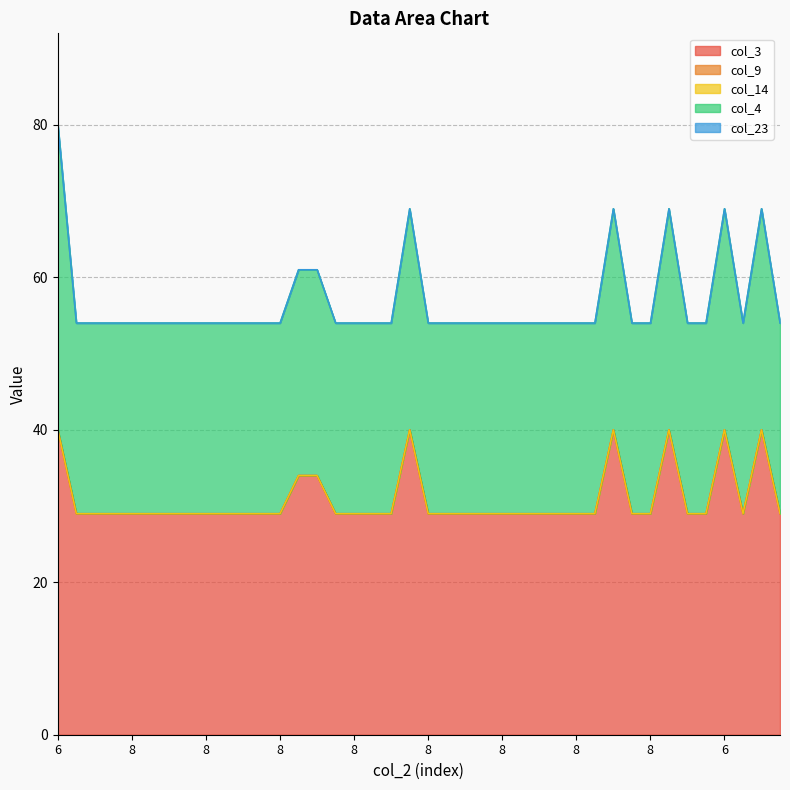

What is the sum of all col_3 values?

1236